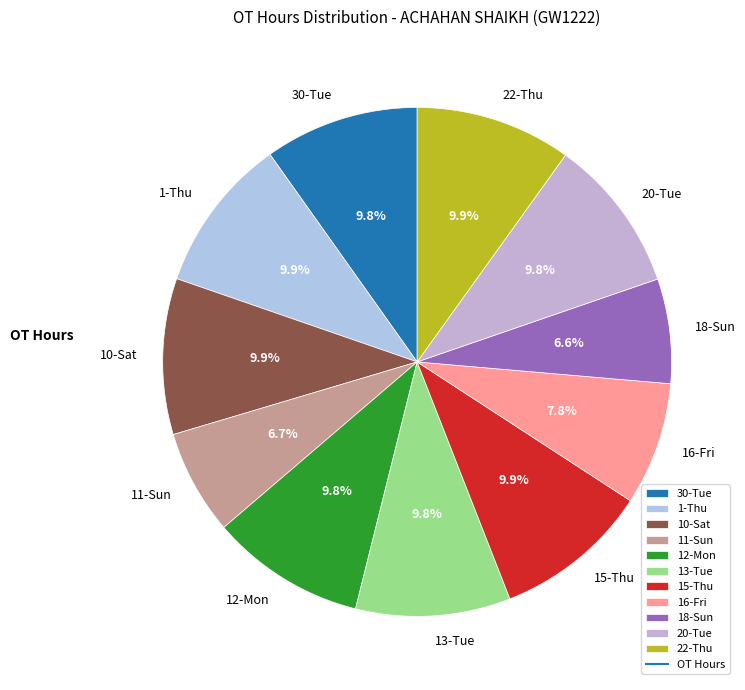

Count the number of slices in the pie.

11